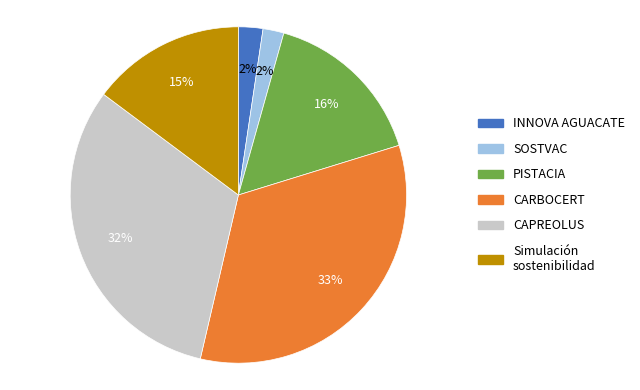

Which slice is the largest?

CARBOCERT